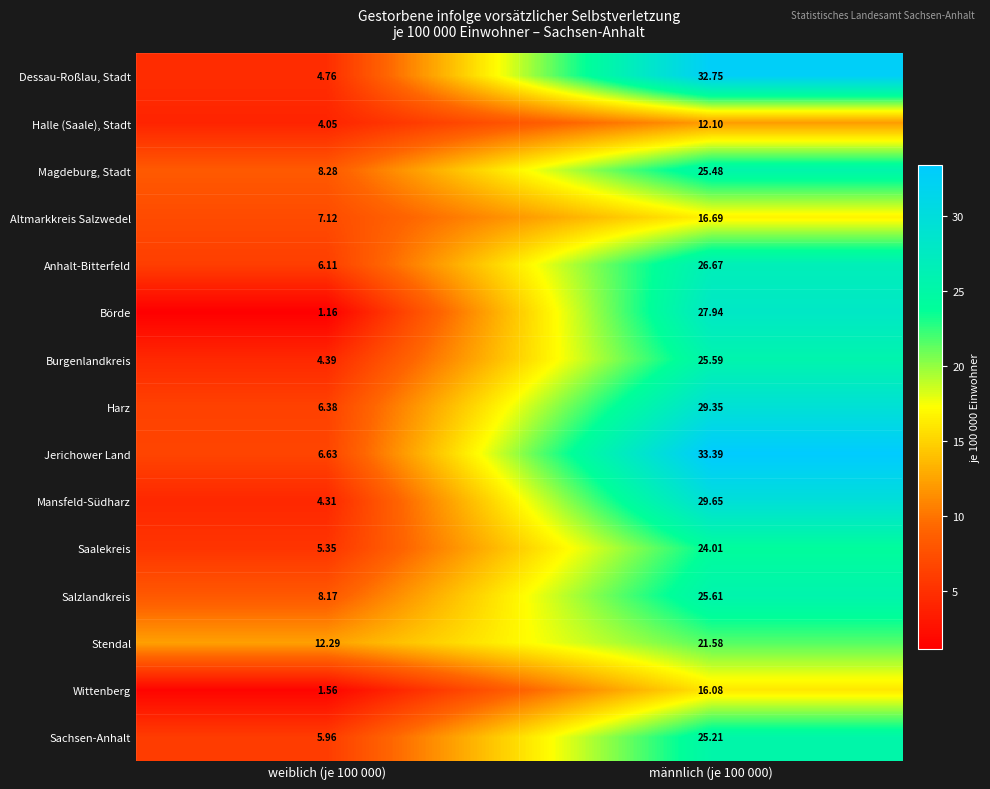

Is the value of Altmarkkreis Salzwedel at weiblich (je 100 000) greater than the value of Harz at männlich (je 100 000)?

No